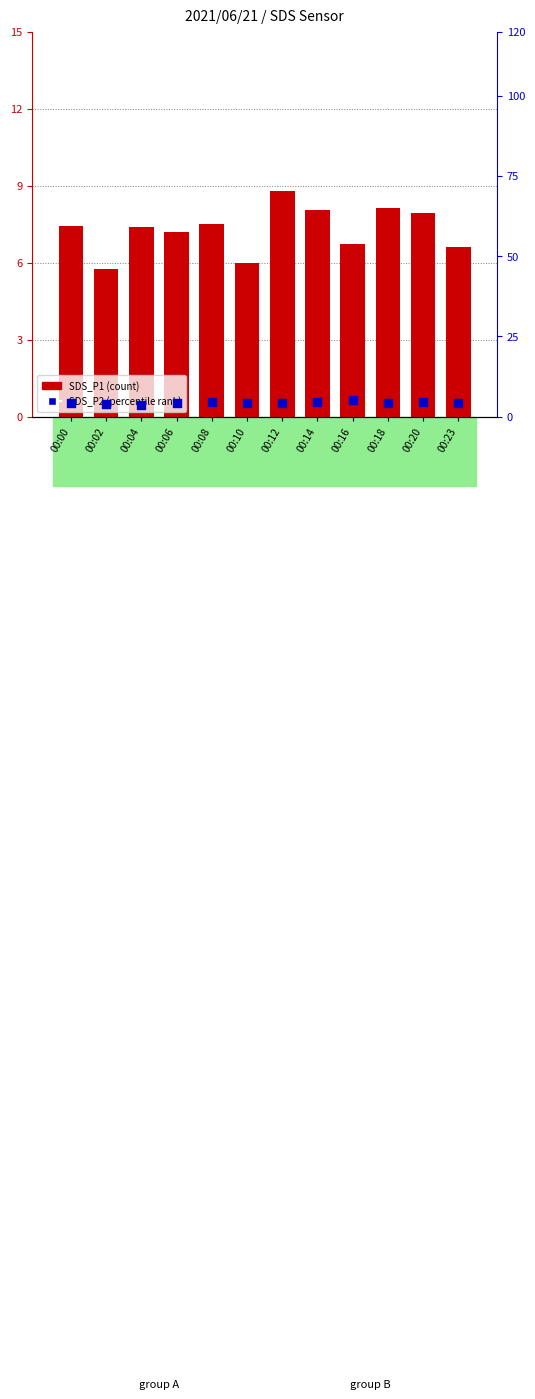

At how many categories does at least one series exceed 4?

12